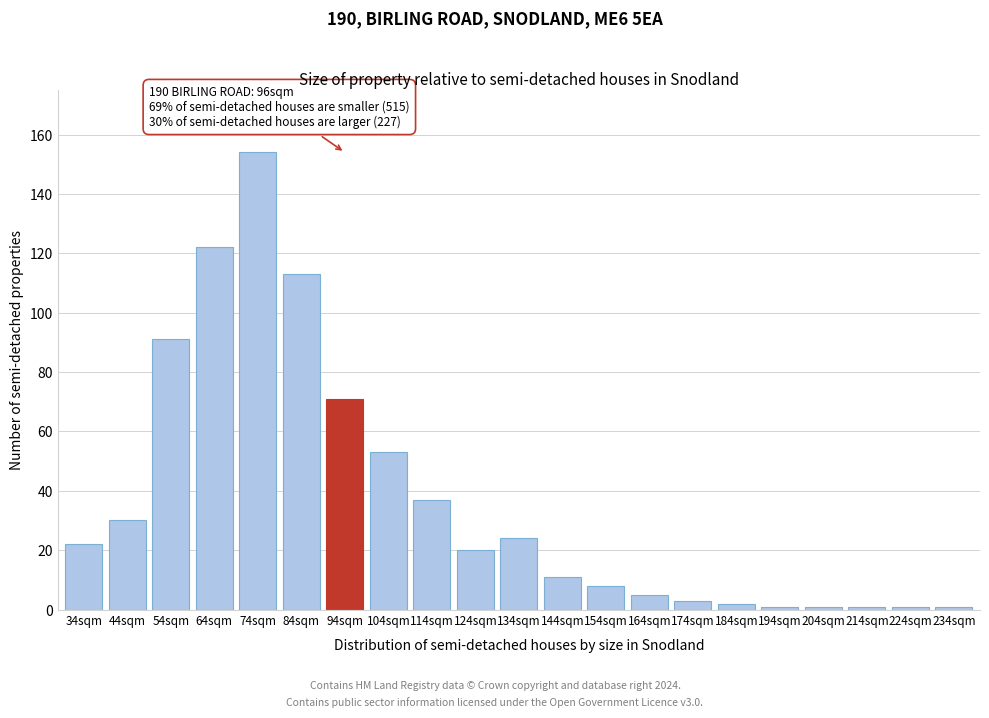

Reading right to left, transcribe all the data shown in this chart.

234sqm=1	224sqm=1	214sqm=1	204sqm=1	194sqm=1	184sqm=2	174sqm=3	164sqm=5	154sqm=8	144sqm=11	134sqm=24	124sqm=20	114sqm=37	104sqm=53	94sqm=71	84sqm=113	74sqm=154	64sqm=122	54sqm=91	44sqm=30	34sqm=22